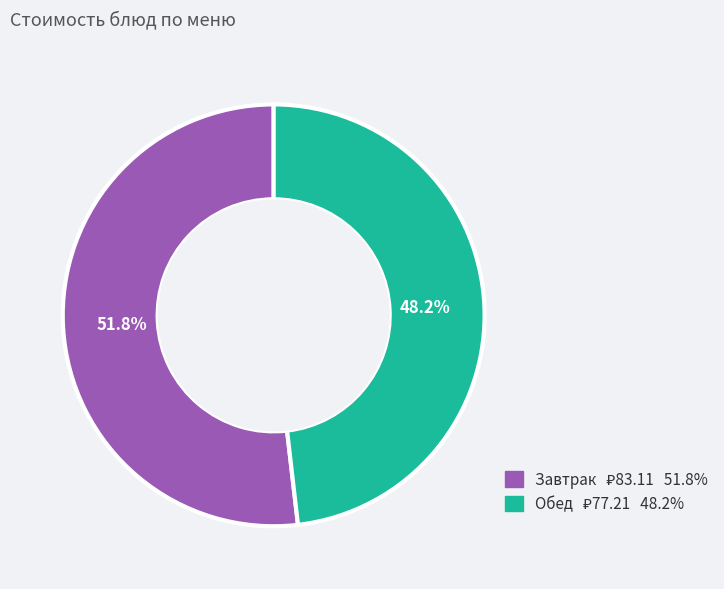

Does any single category account for the majority?

Yes